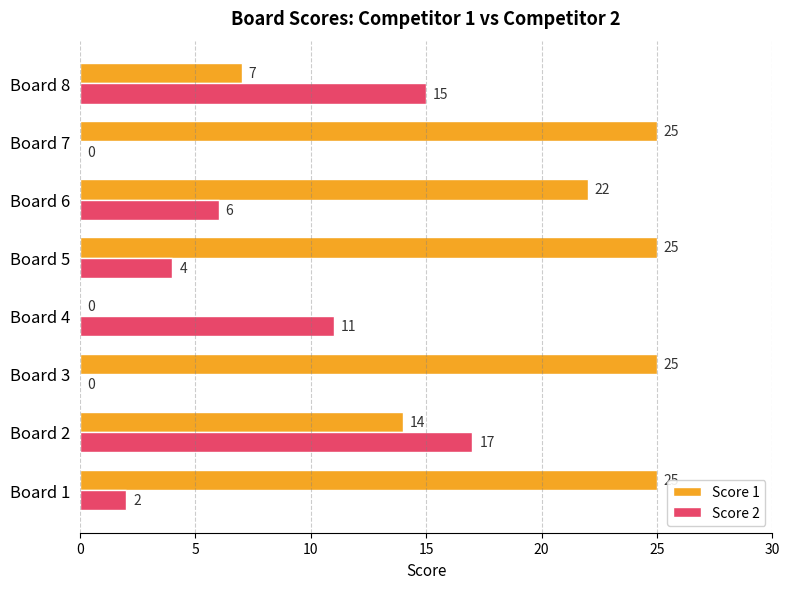

What is the sum of the Score 1 values at Board 2 and Board 4?

14